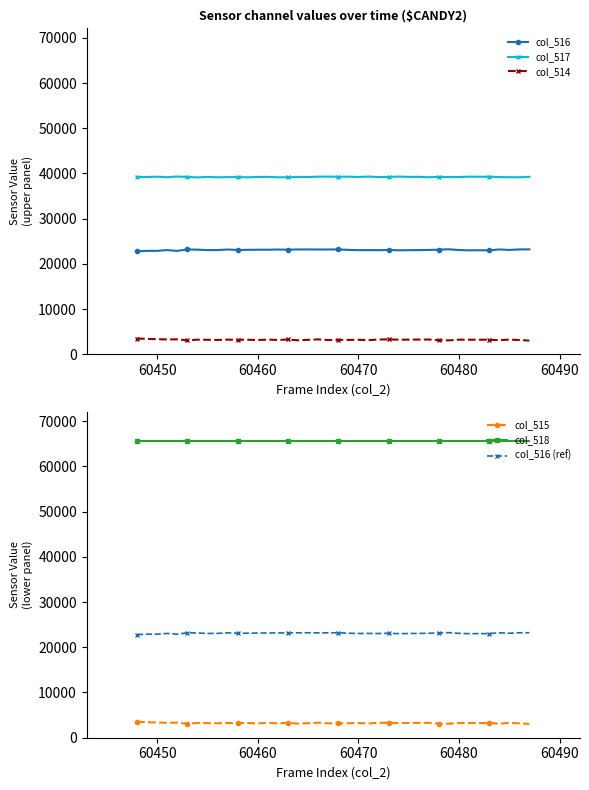

True or false: col_514 has more than 2 points higher than both neighbors.

True